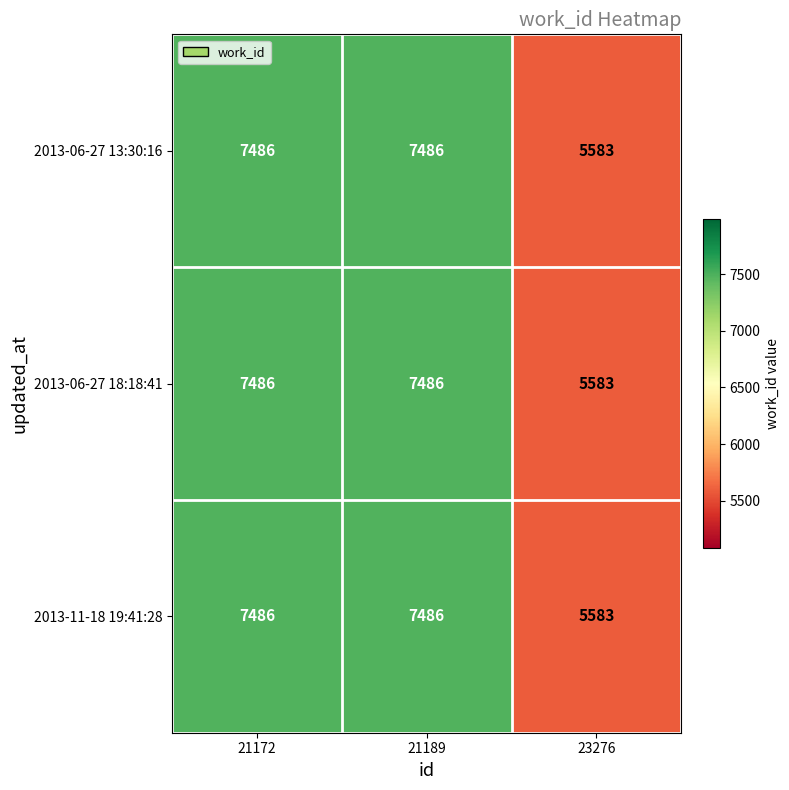

What is the total value across all series at 23276?

16749